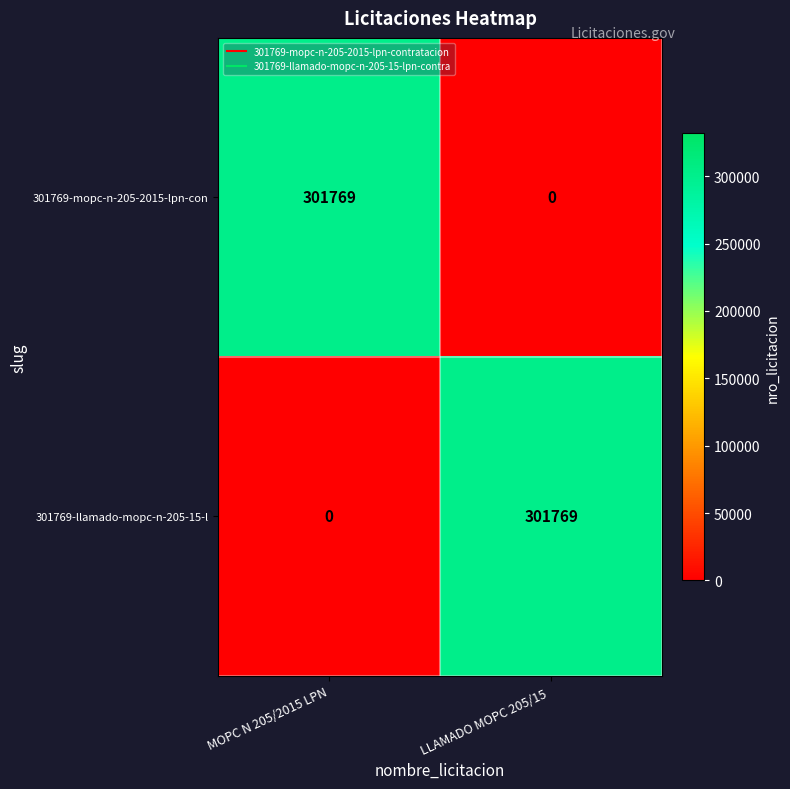

Where is 301769-mopc-n-205-2015-lpn-con nearest to the value 150884?

LLAMADO MOPC 205/15 